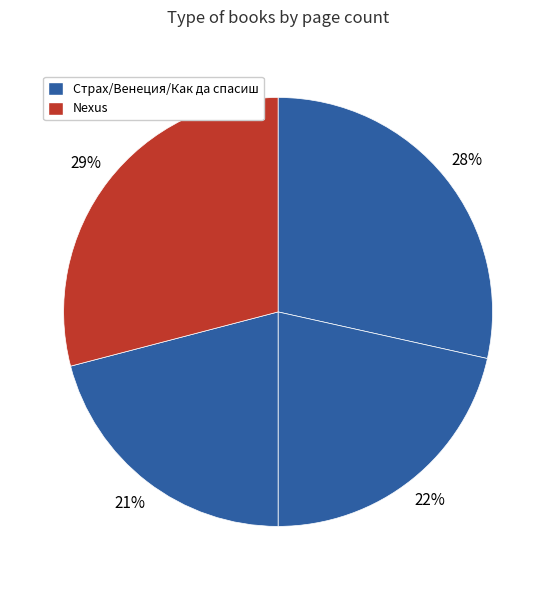

Count the number of slices in the pie.

4